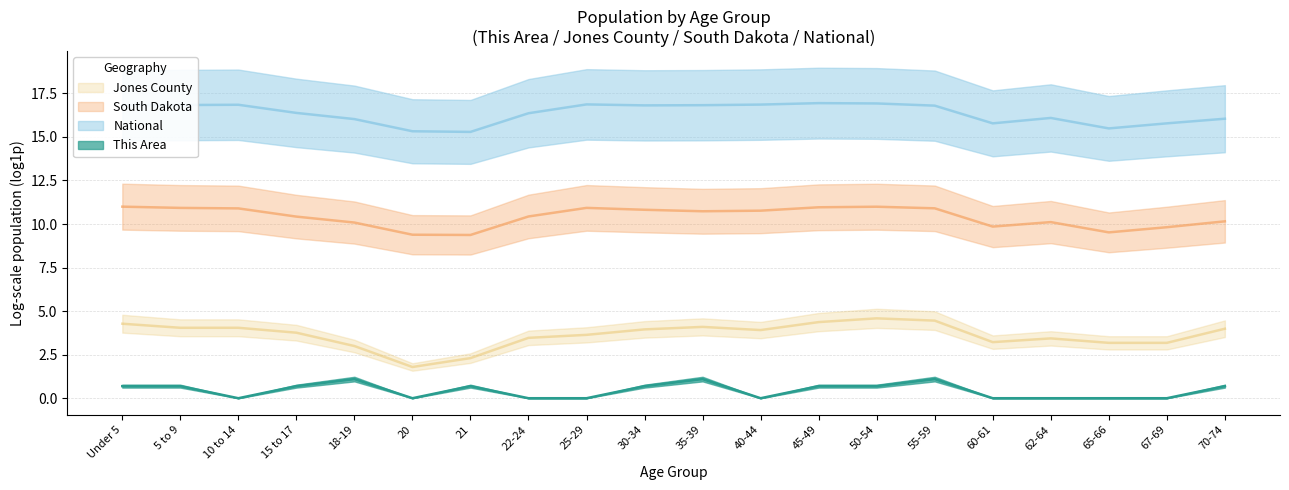

At which label does South Dakota first exceed 10?

Under 5